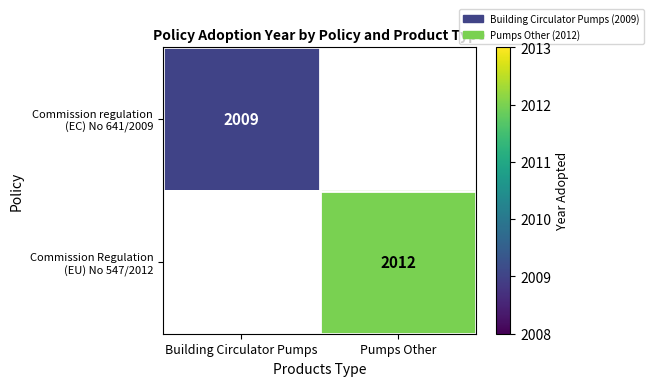

Which label corresponds to the smallest value in the chart?

Building Circulator Pumps